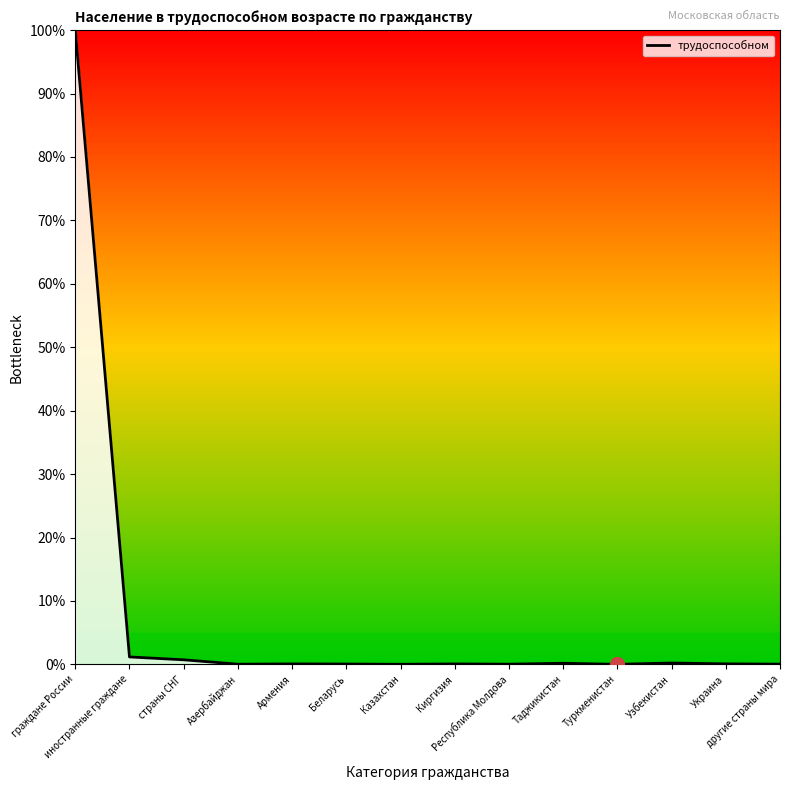

What is the greatest value displayed?

1.0